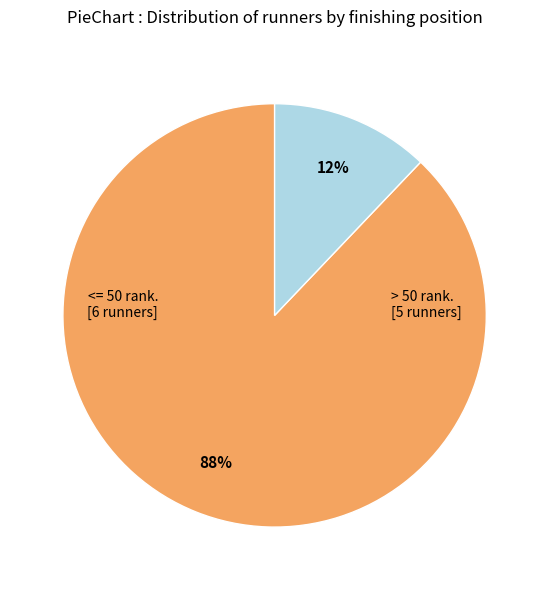

Is there any slice that represents more than half of the pie?

Yes